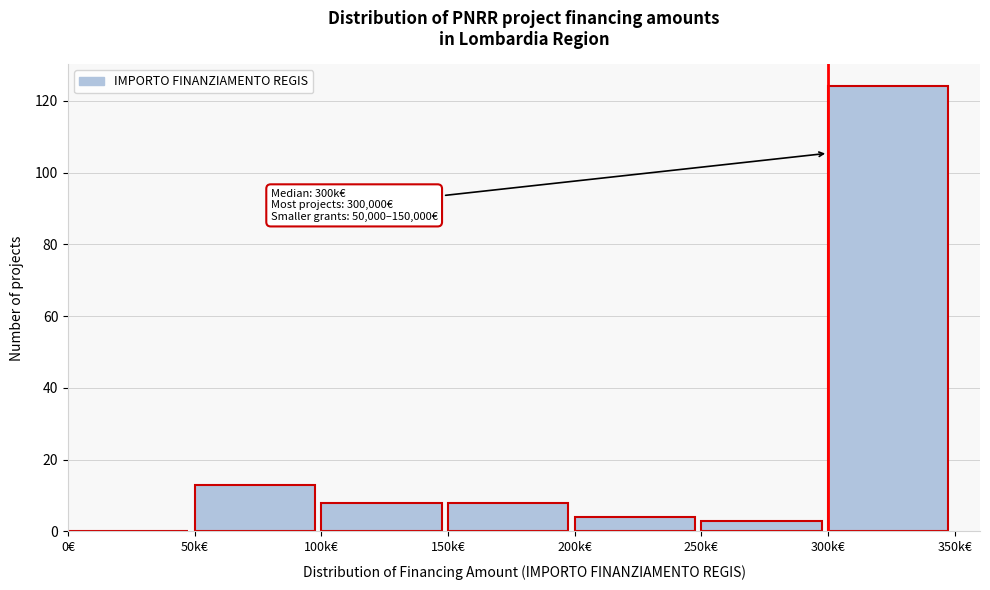

Reading left to right, what are all the values shown in this chart?

0€=0	50k€=13	100k€=8	150k€=8	200k€=4	250k€=3	300k€=124